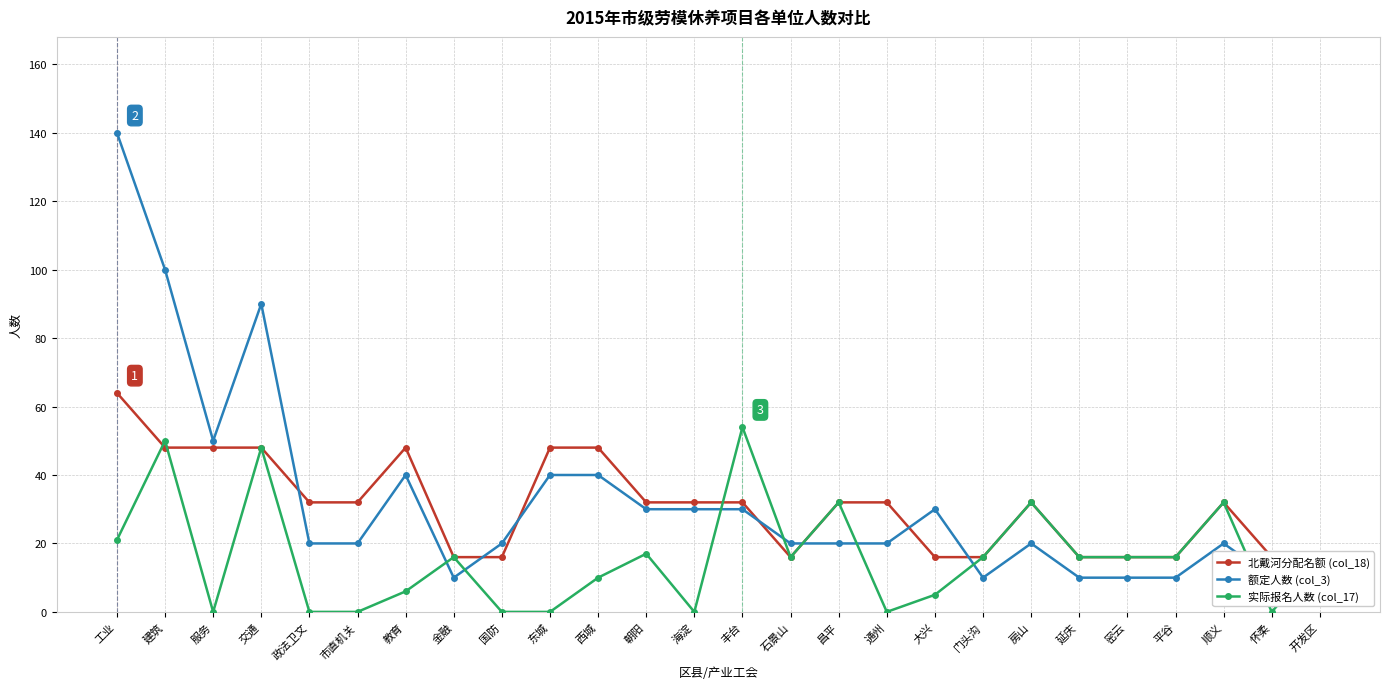

Is it true that 实际报名人数 (col_17) equals 11 at 密云?

False